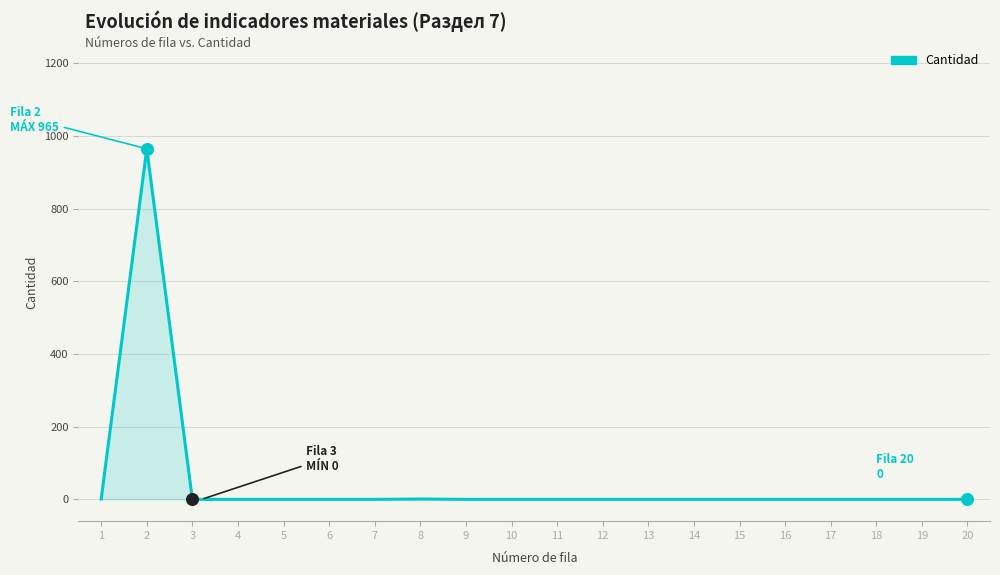

Between 2 and 15, which is larger?

2